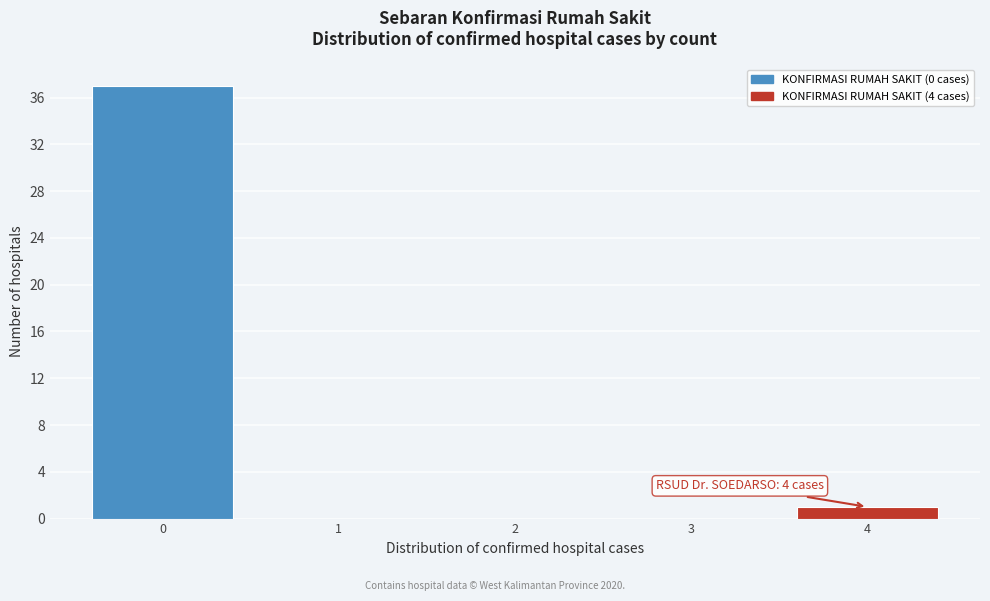

Over which range of the x-axis is the bar tallest?

-0.5 to 0.5